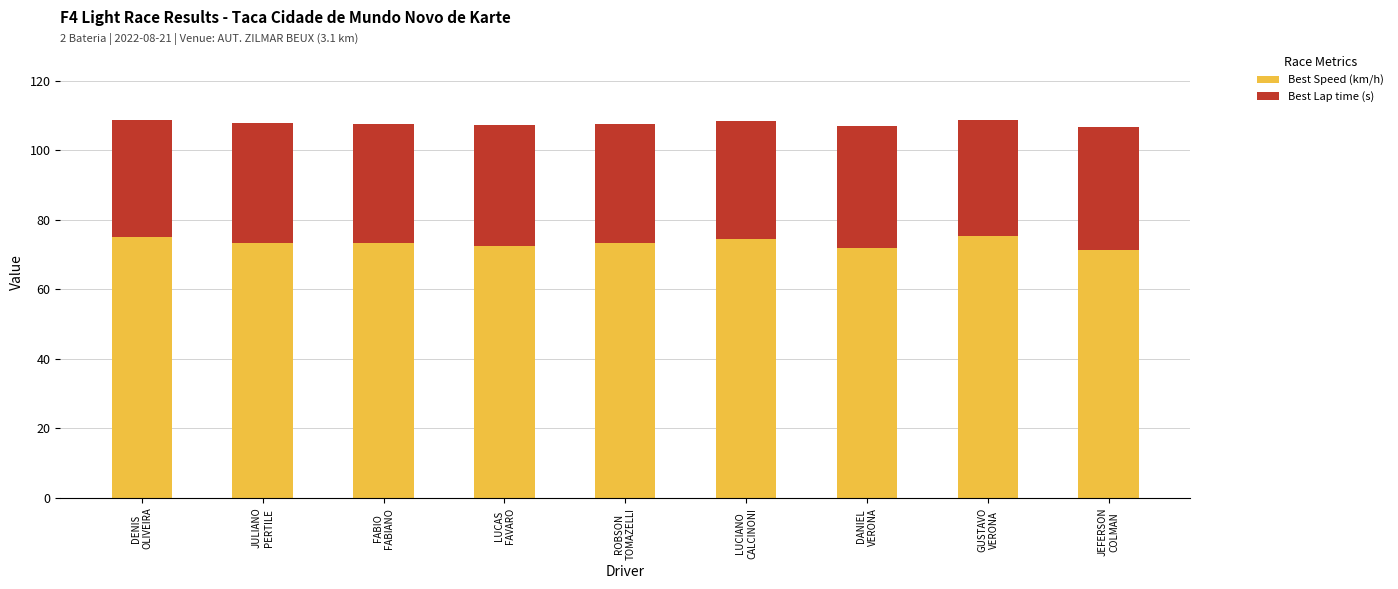

True or false: Best Speed (km/h) has a value of 75.1 at DENIS
OLIVEIRA.

True